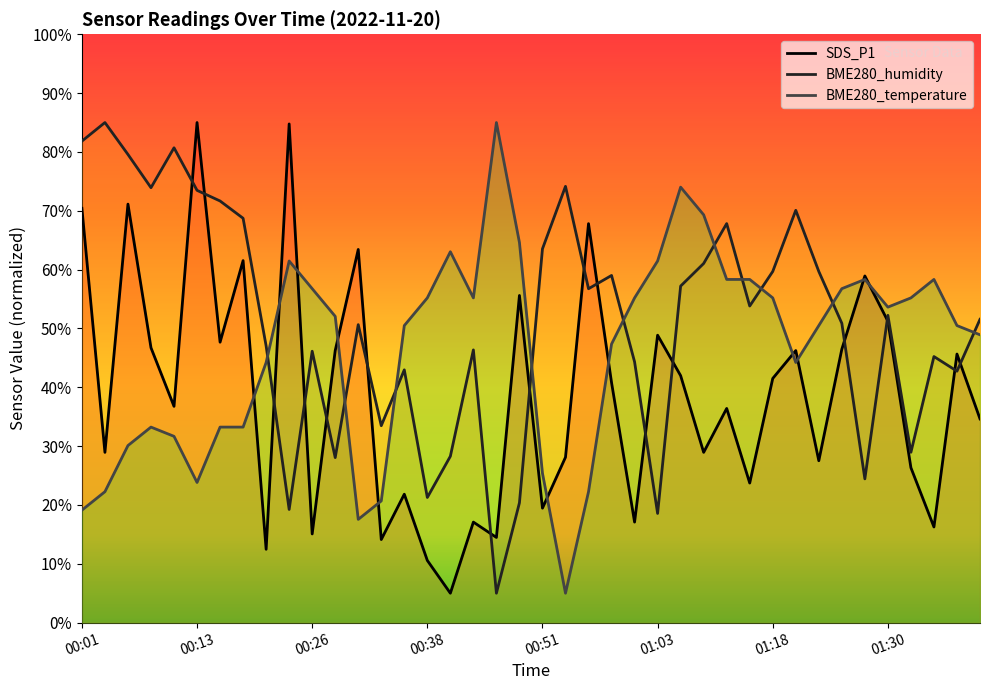

What is the difference between the BME280_temperature values at 32 and 9?

11.0